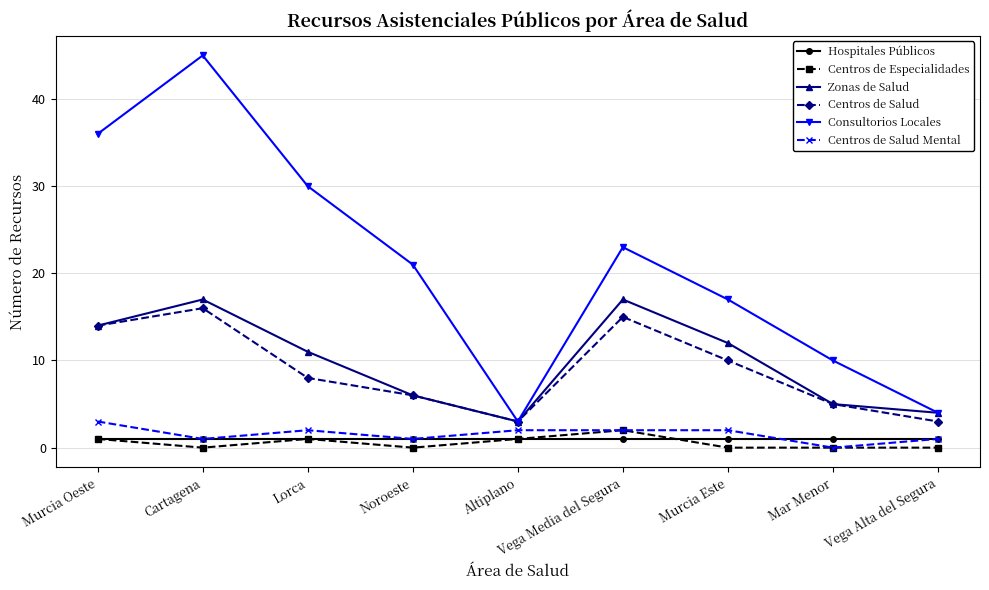

At which category does Centros de Salud Mental reach its first local valley?

Cartagena